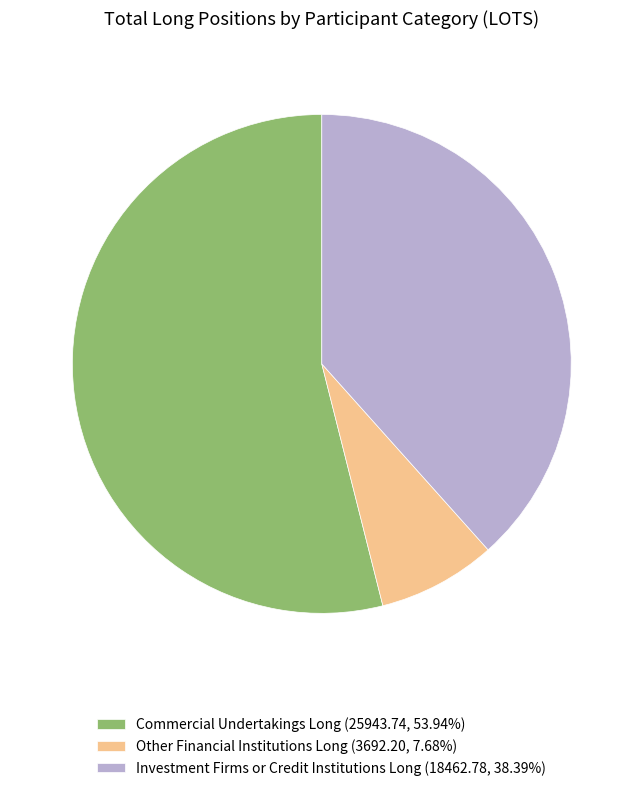

Is there any slice that represents more than half of the pie?

Yes